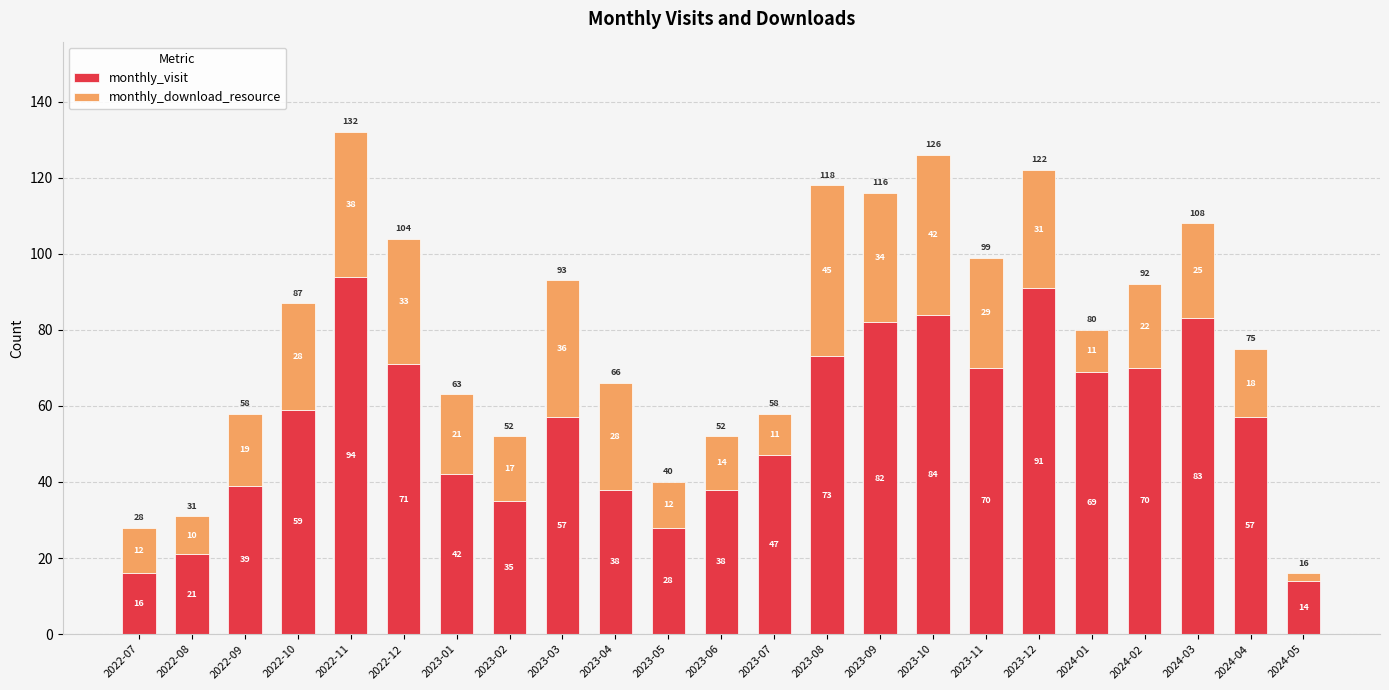

What is the approximate value of monthly_visit at 2023-05, to the nearest 5?

30